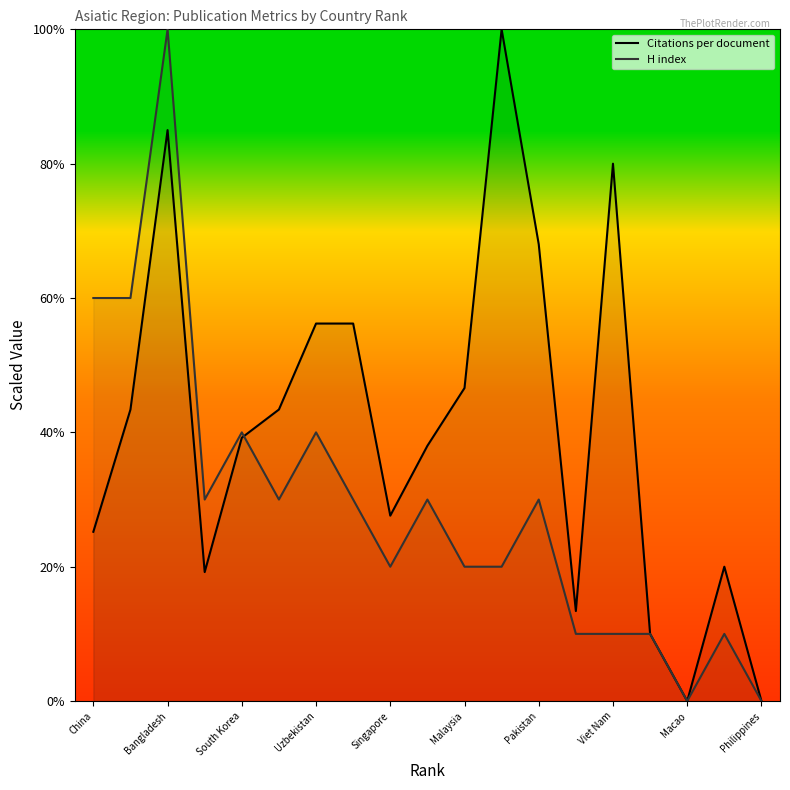

In H index, how many points are lower than both neighbors (excluding endpoints)?

4